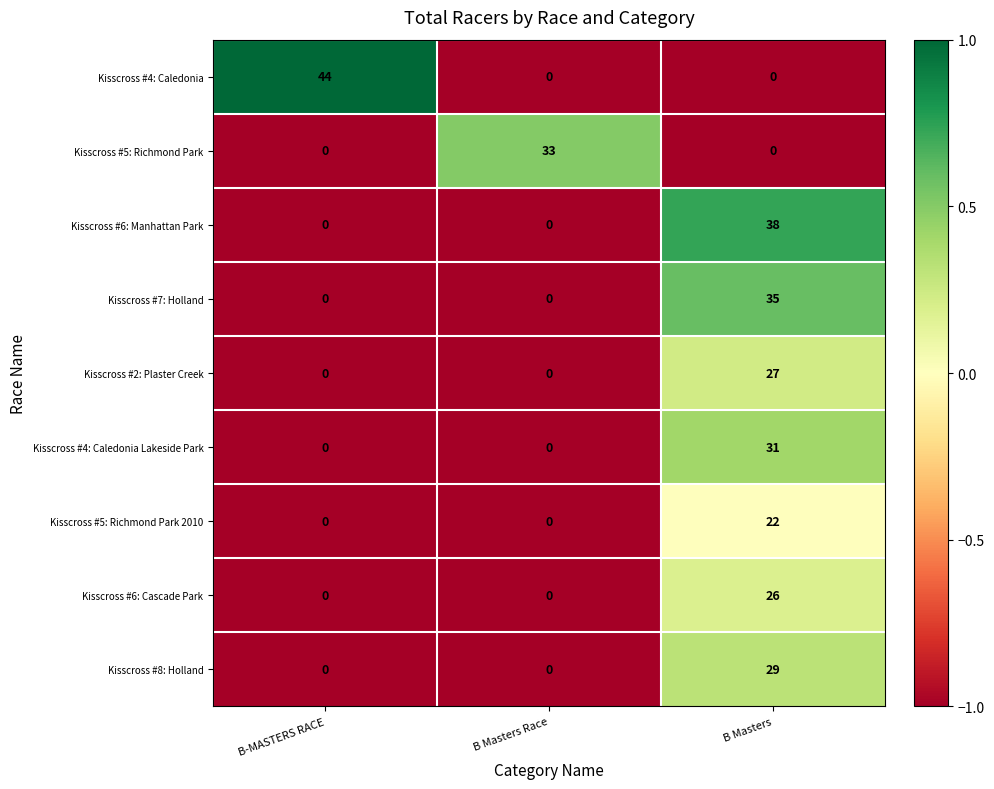

How many Kisscross #6: Cascade Park values are between 0 and 26?

3